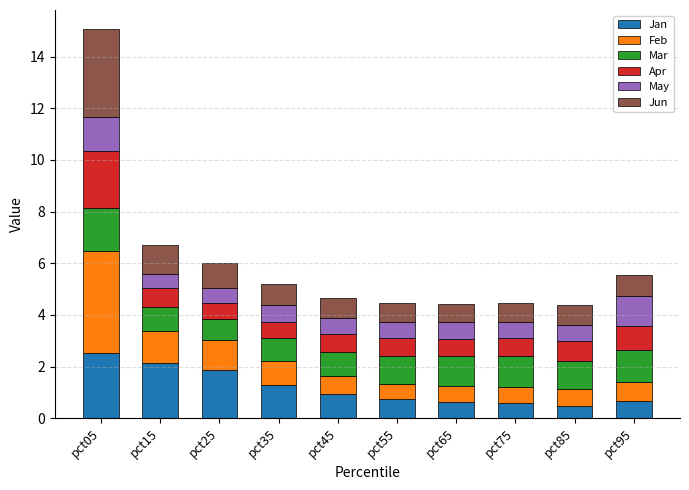

At which category is the sum across all series the highest?

pct05